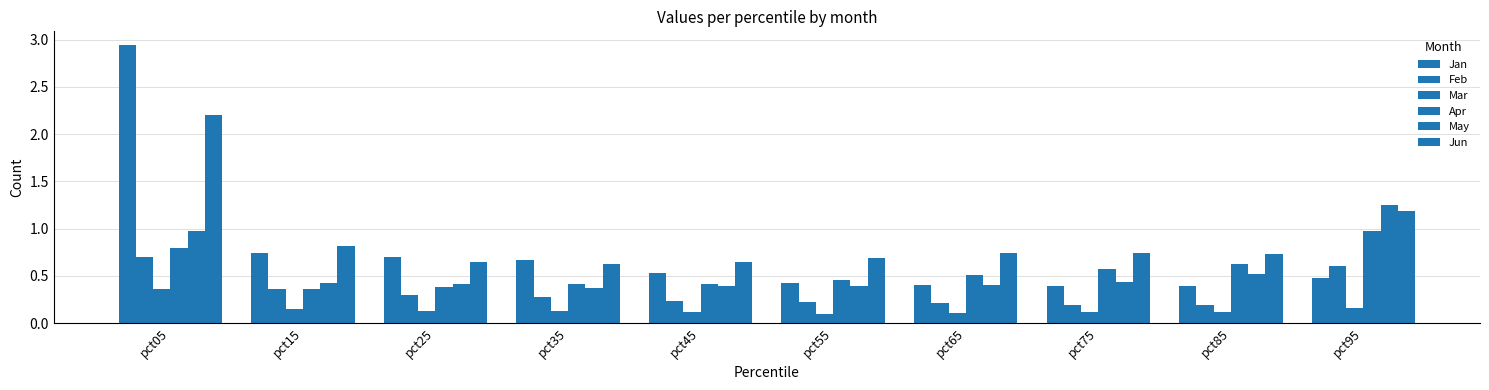

What is the sum of the Jan values at pct35 and pct75?

1.1